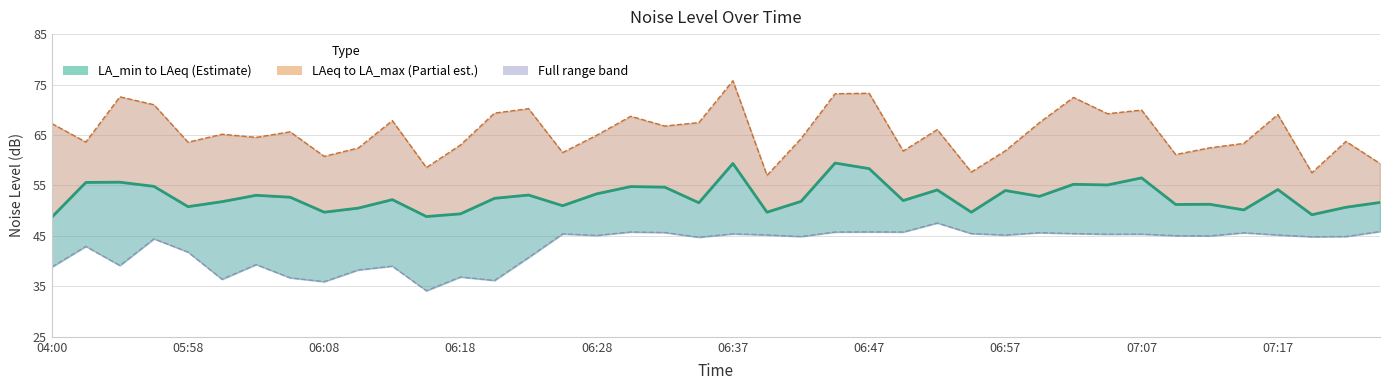

How many lines are shown in the chart?

3